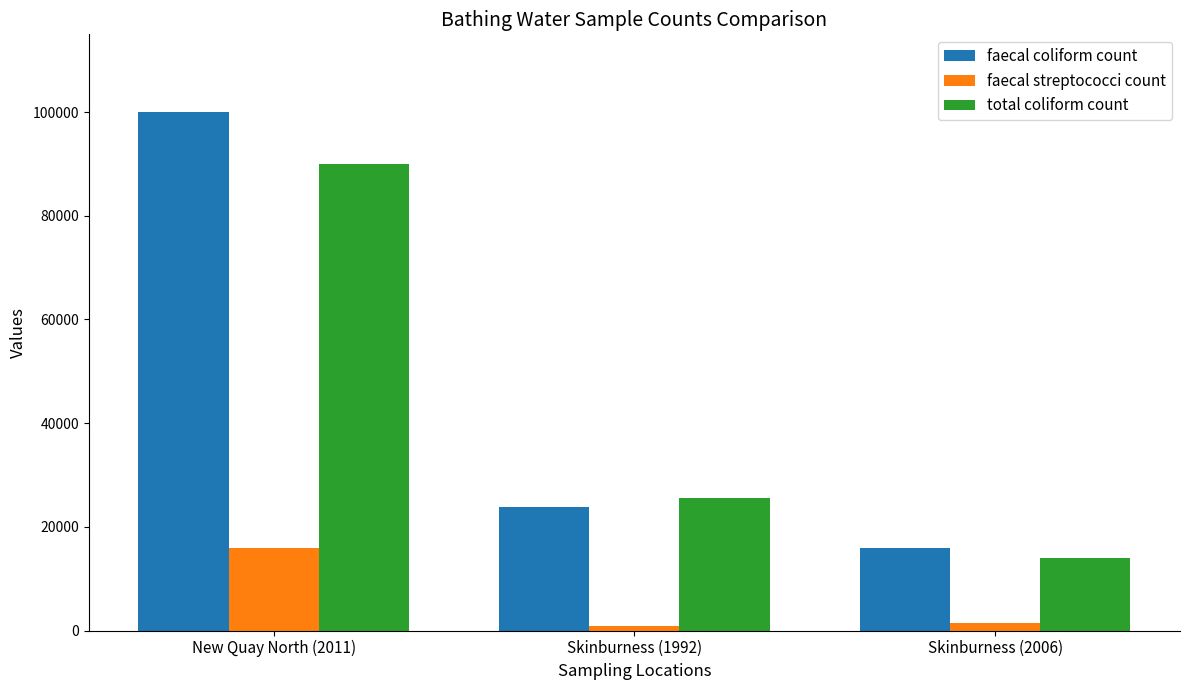

What is the greatest value displayed?

100000